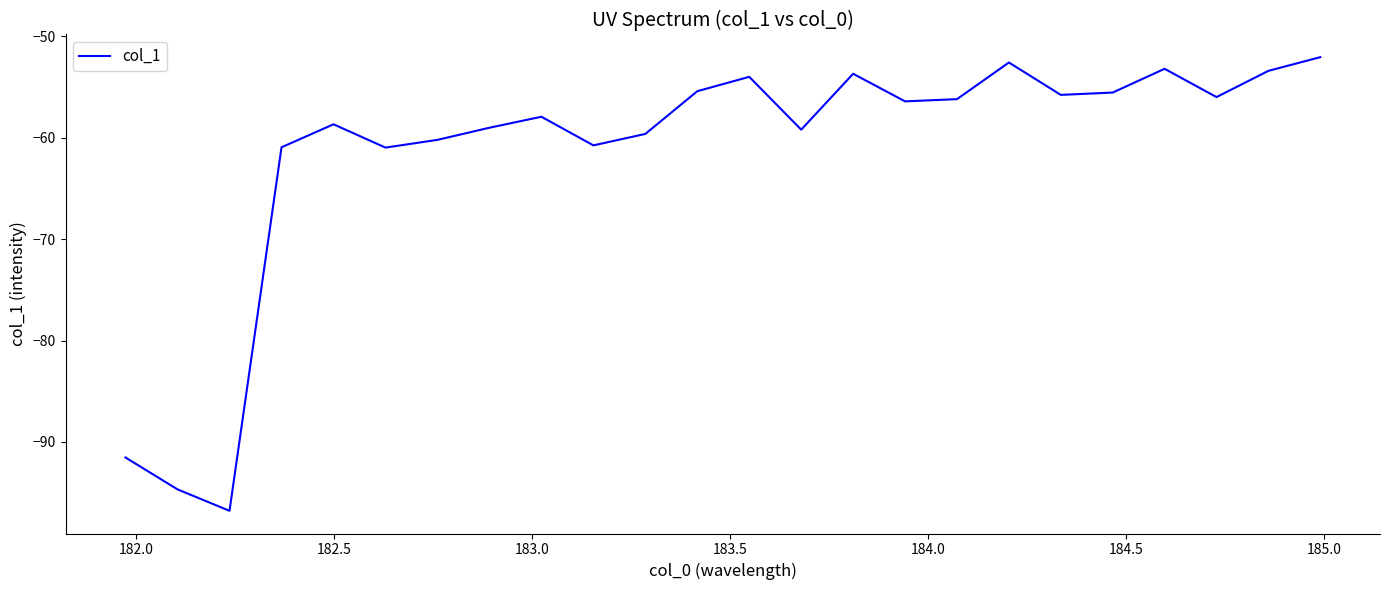

What is the greatest value displayed?

-52.0